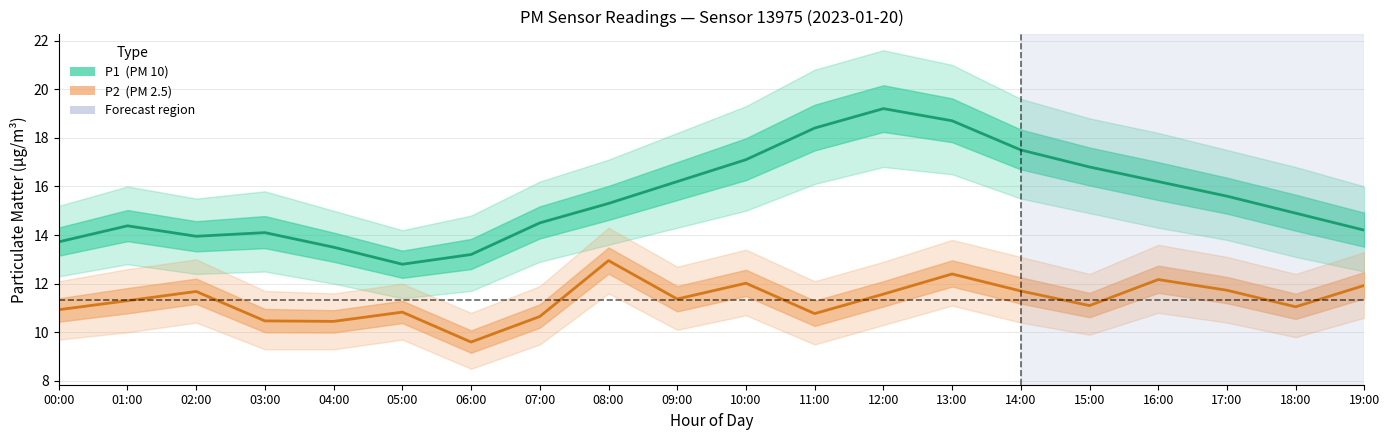

Is it true that P2 equals 19.6 at 10:00?

False